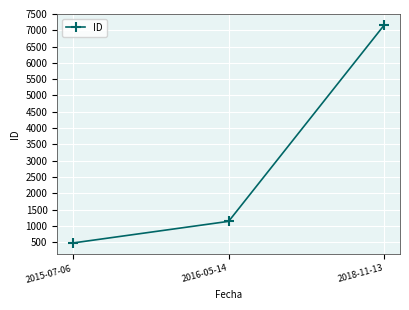

What is the change in value from 2015-07-06 to 2018-11-13?

+6695